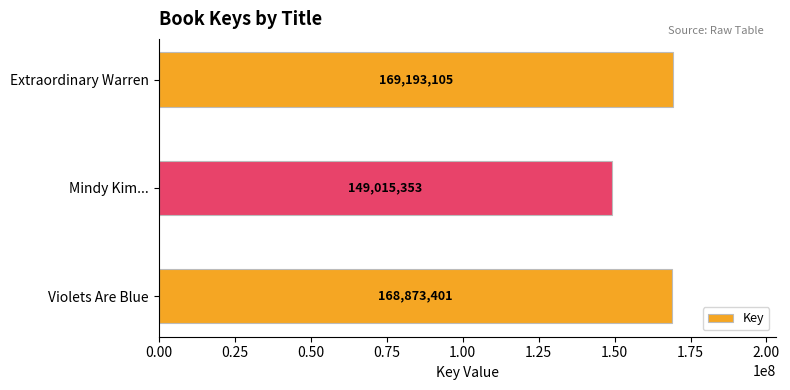

Reading bottom to top, what are all the values shown in this chart?

168873401	149015353	169193105